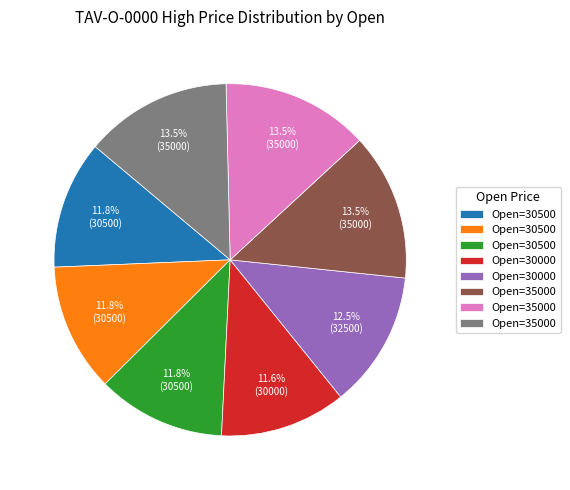

How many segments does this pie chart have?

8